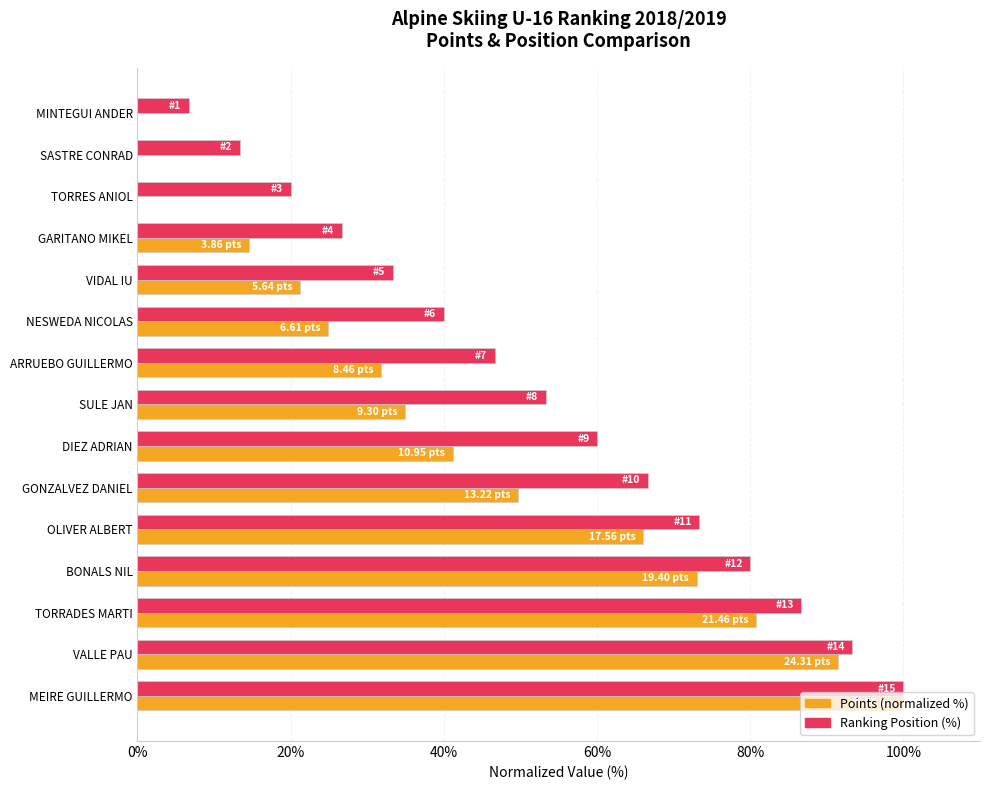

Which label corresponds to the largest value in the chart?

MEIRE GUILLERMO